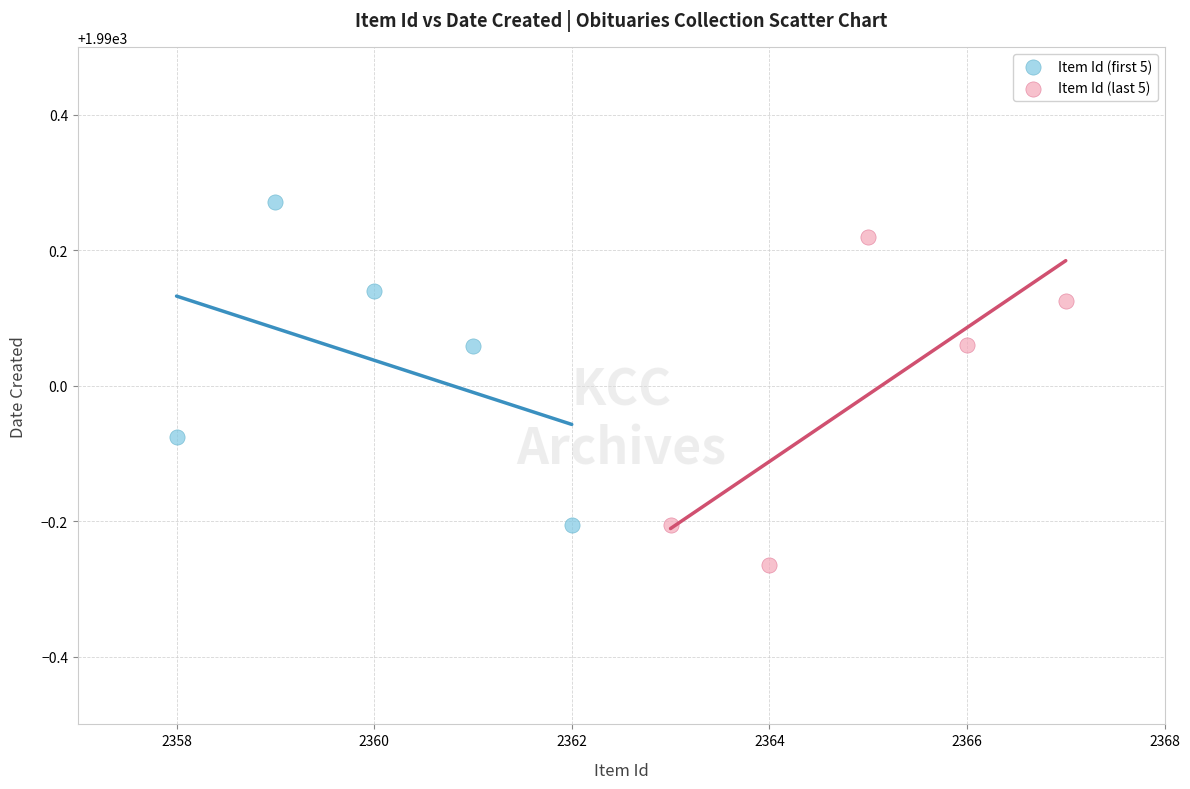

Which series contains the highest Y value?

Item Id (first 5)